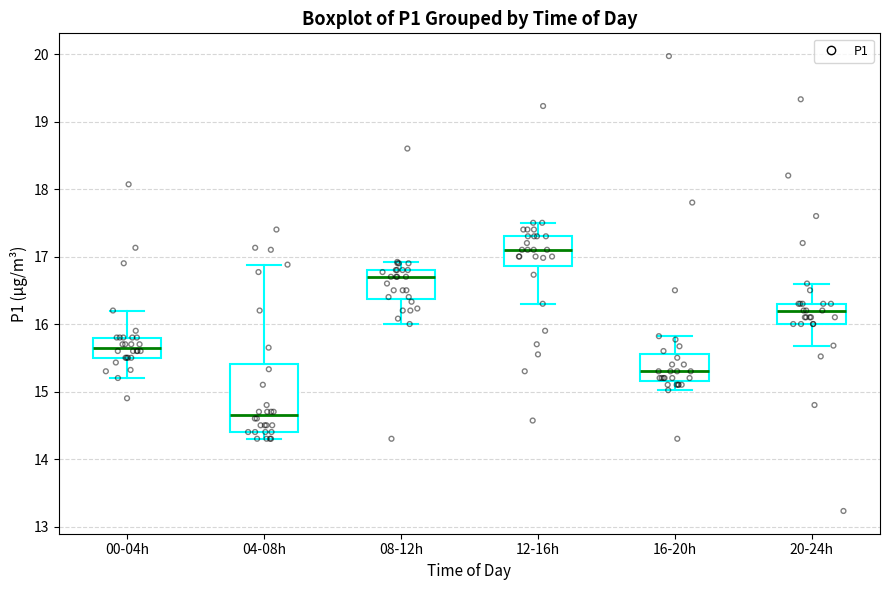

Which box is the tallest, from its lower edge to its upper edge?

04-08h